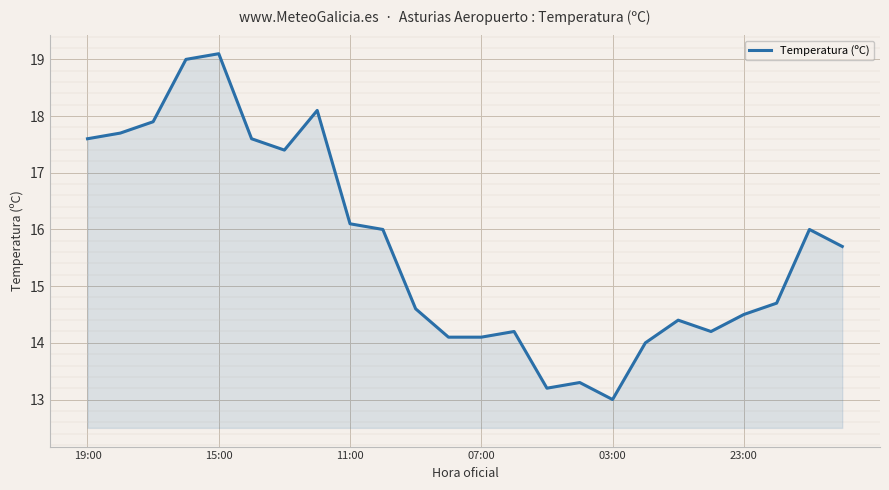

What is the maximum value shown in the chart?

19.1